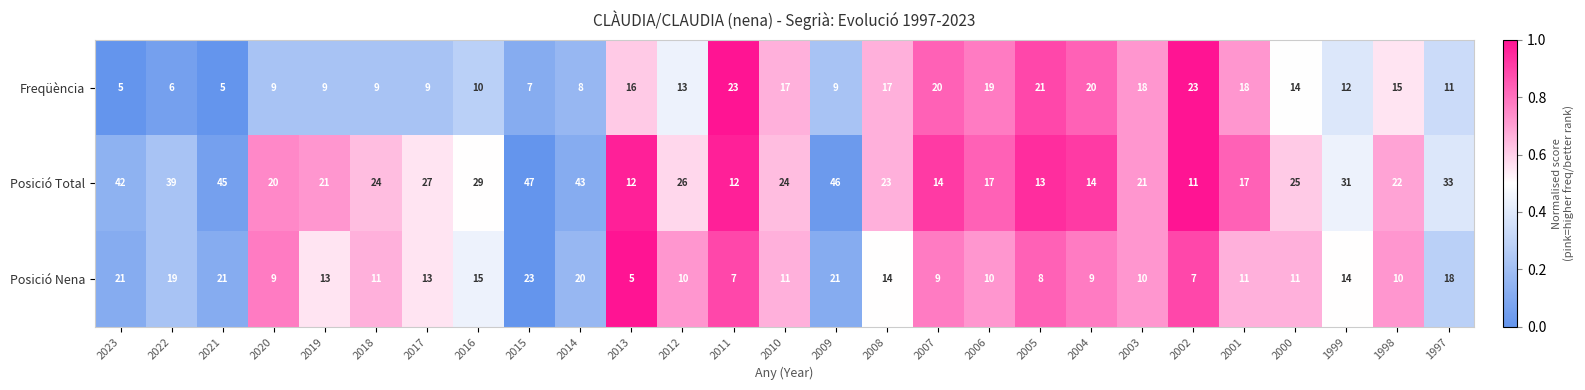

Which series has the largest total across all categories?

Posició Total